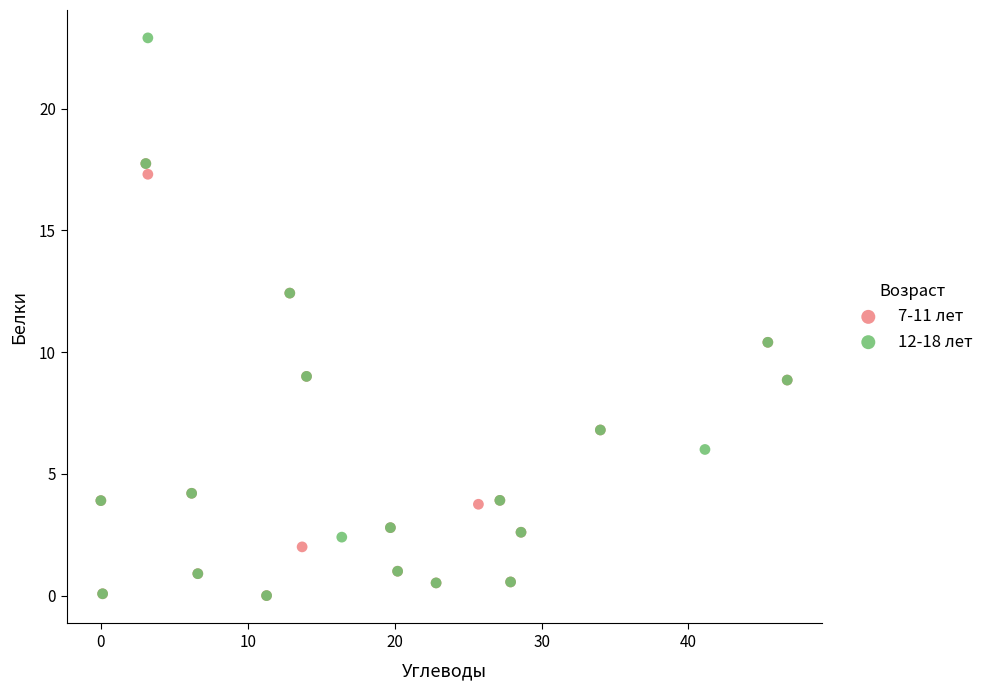

Which series has the widest spread of Y values?

12-18 лет